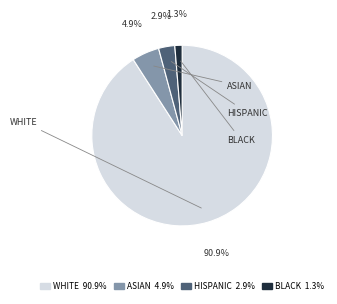

What percentage is the WHITE slice, to the nearest percent?

91%